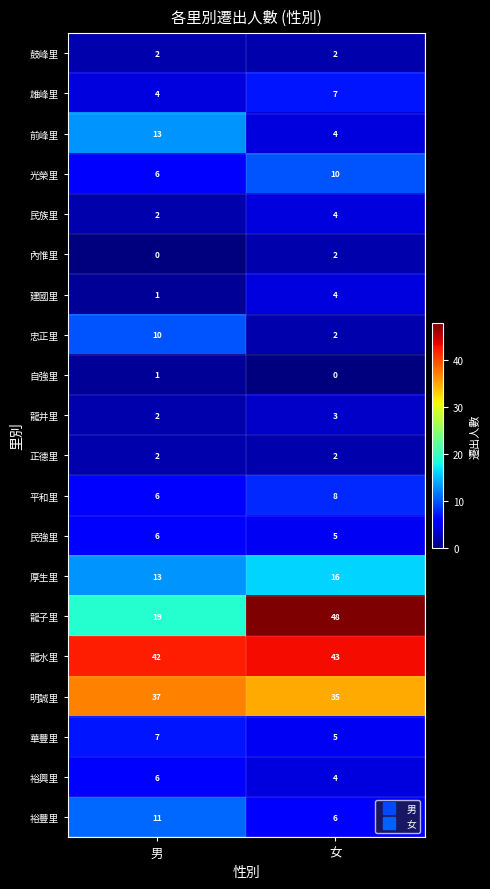

The value of 裕豐里 at 男 is 11. True or false?

True